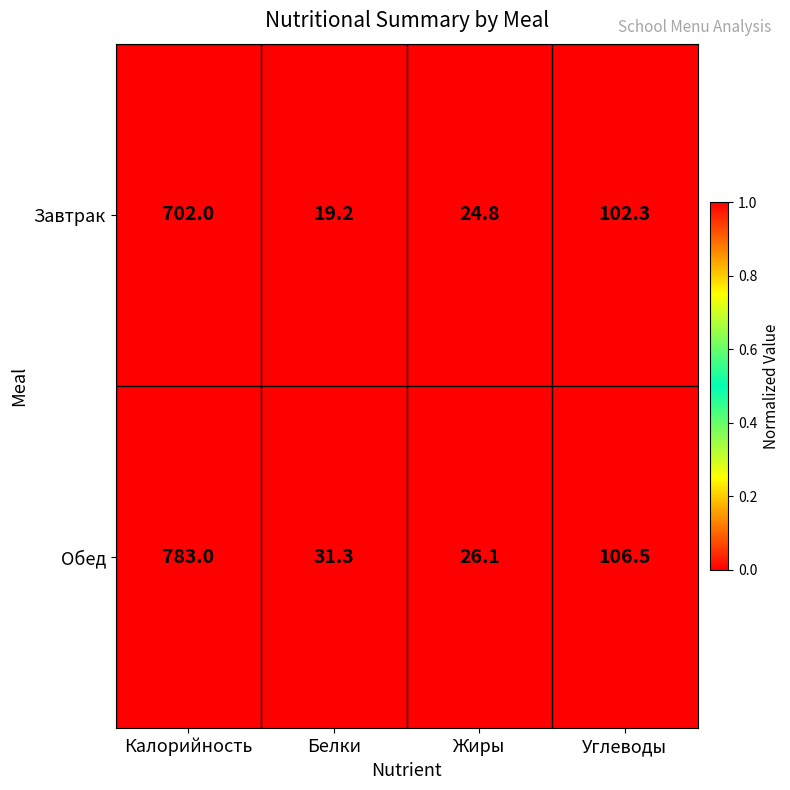

Which series has the largest total across all categories?

Обед